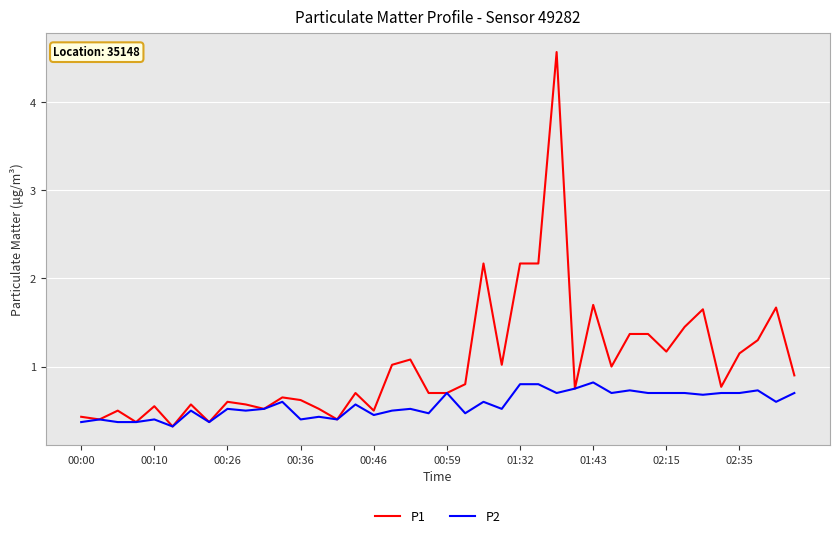

How many lines are shown in the chart?

2